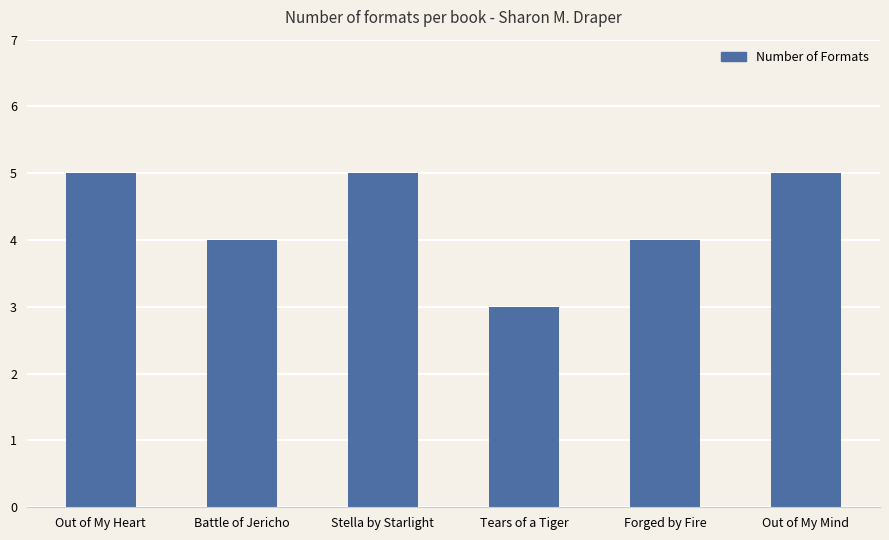

Which label corresponds to the smallest value in the chart?

Tears of a Tiger